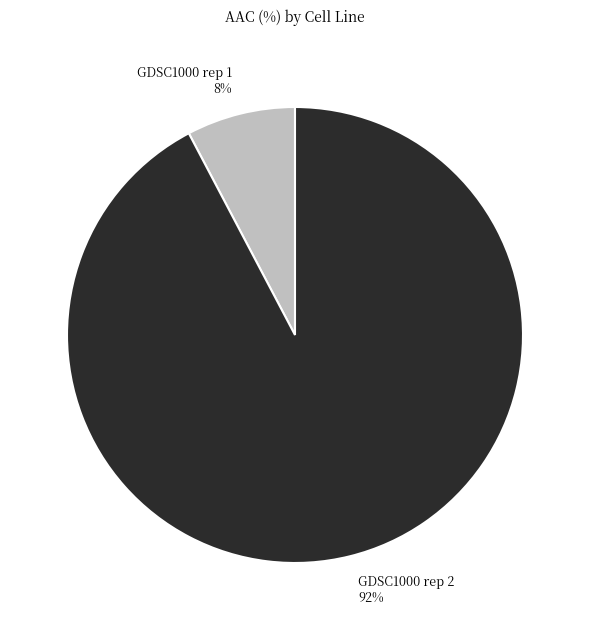

True or false: GDSC1000 rep 2 accounts for 79% of the total.

False